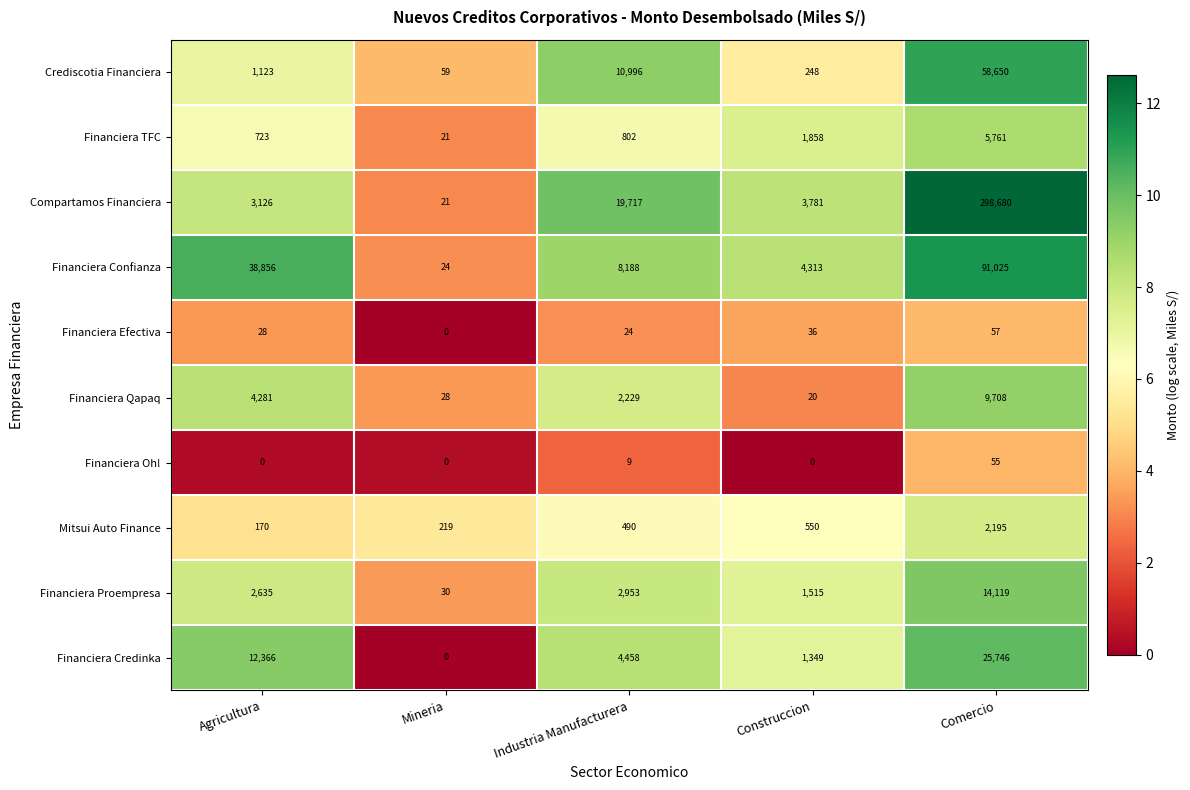

List the series in order of their peak value, highest first.

Compartamos Financiera, Financiera Confianza, Crediscotia Financiera, Financiera Credinka, Financiera Proempresa, Financiera Qapaq, Financiera TFC, Mitsui Auto Finance, Financiera Efectiva, Financiera Oh!